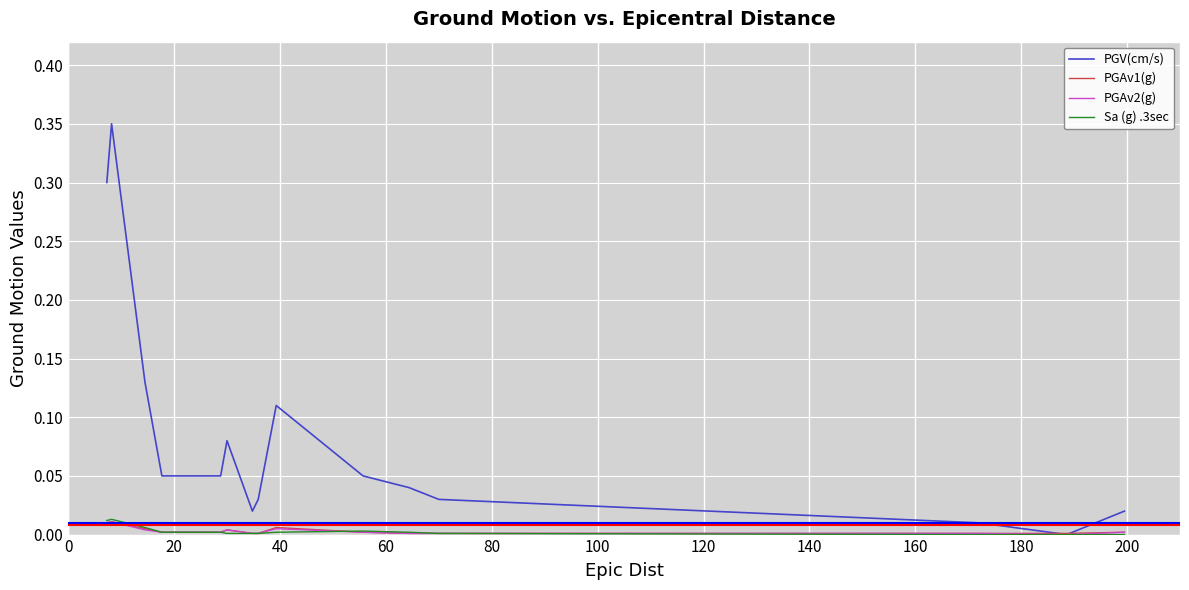

Does the chart have visible grid lines?

Yes